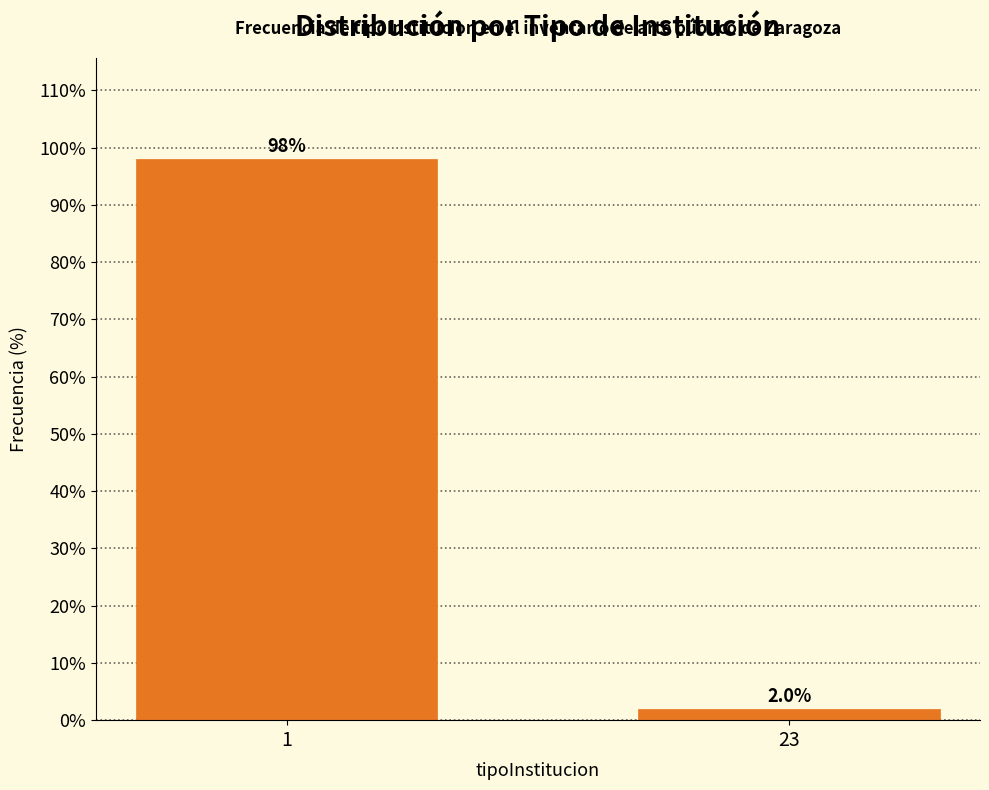

Reading left to right, what are all the values shown in this chart?

1=98	23=2